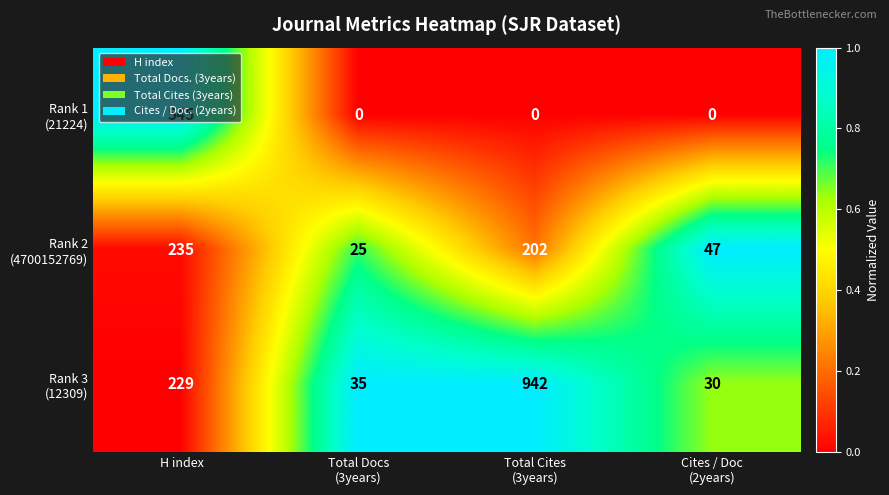

What is the total value across all series at Cites / Doc
(2years)?

77